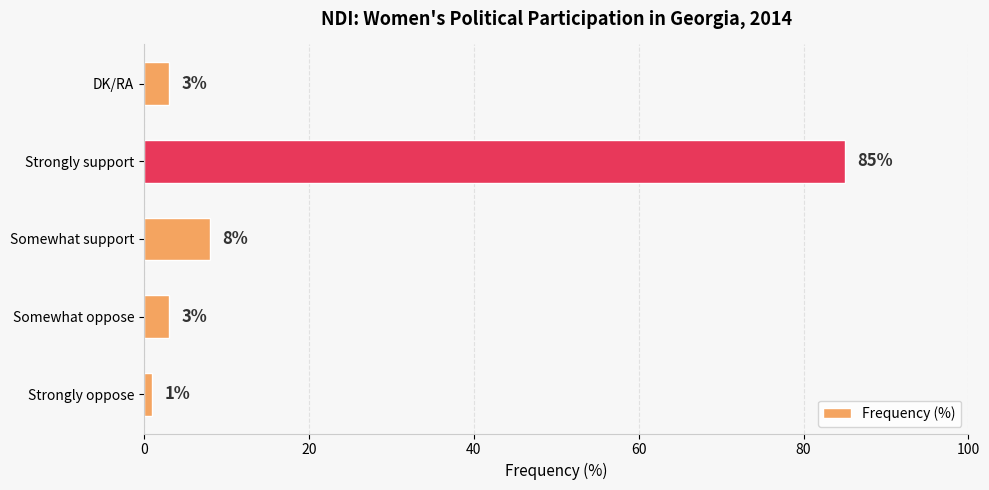

Where is the data nearest to the value 43?

Somewhat support